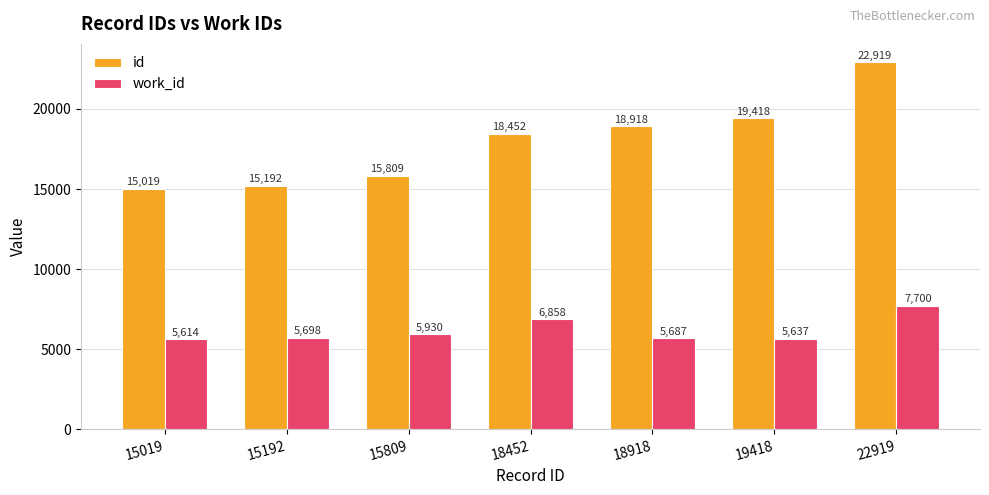

What is the greatest value displayed?

22919